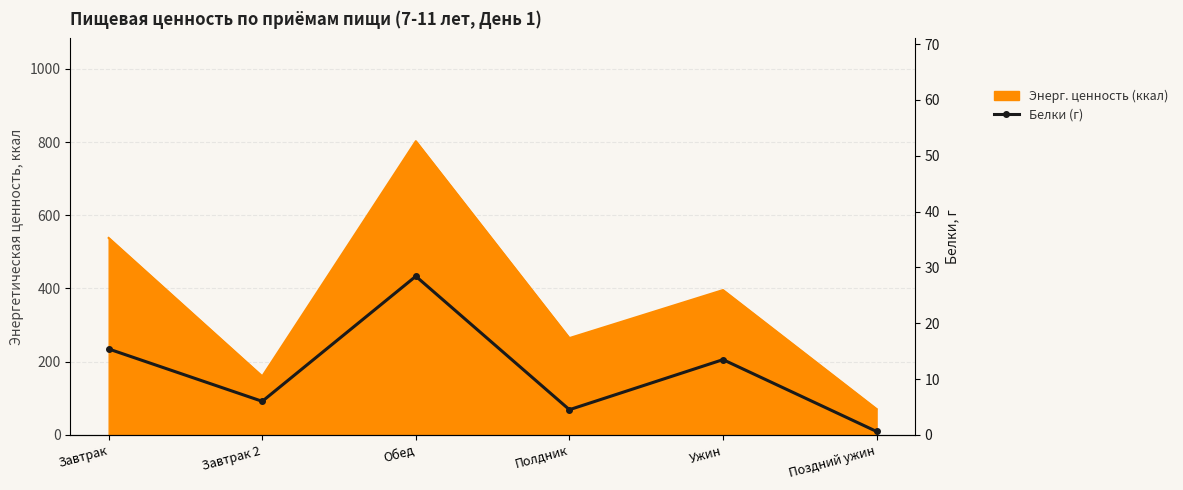

What position from the right is Завтрак?

6